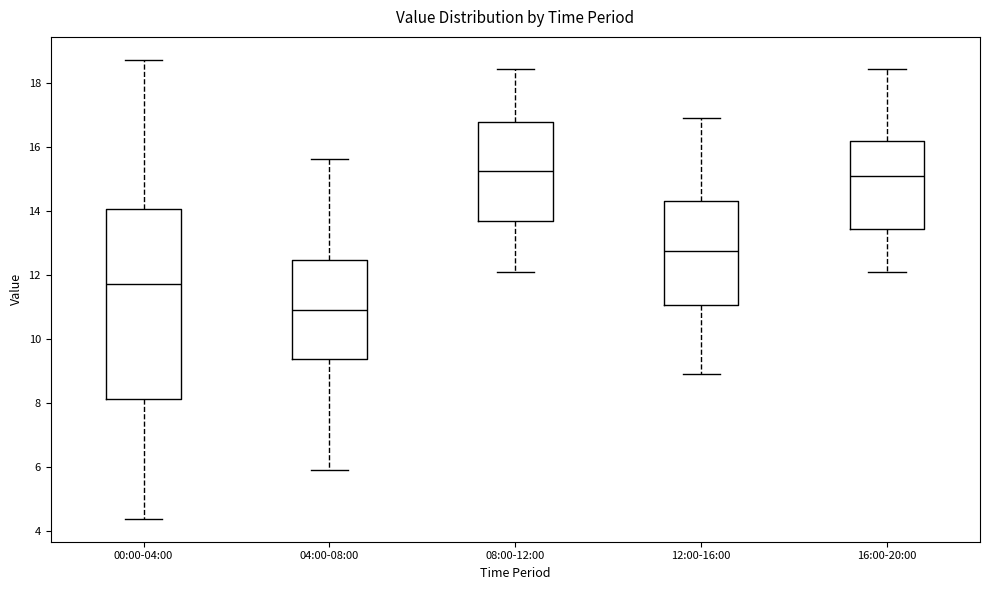

Reading left to right, transcribe this box plot: for each box, give where its median line is, the range the box spans, and where its two whiskers end, as read against the y-axis. The values are not printed on the chart, so give them approximately, as read against the axis.

00:00-04:00: median 11.8, box 8.2 to 14.0, whiskers 4.4 to 18.8
04:00-08:00: median 11.0, box 9.4 to 12.4, whiskers 6.0 to 15.6
08:00-12:00: median 15.2, box 13.6 to 16.8, whiskers 12.2 to 18.4
12:00-16:00: median 12.8, box 11.0 to 14.4, whiskers 9.0 to 17.0
16:00-20:00: median 15.2, box 13.4 to 16.2, whiskers 12.2 to 18.4